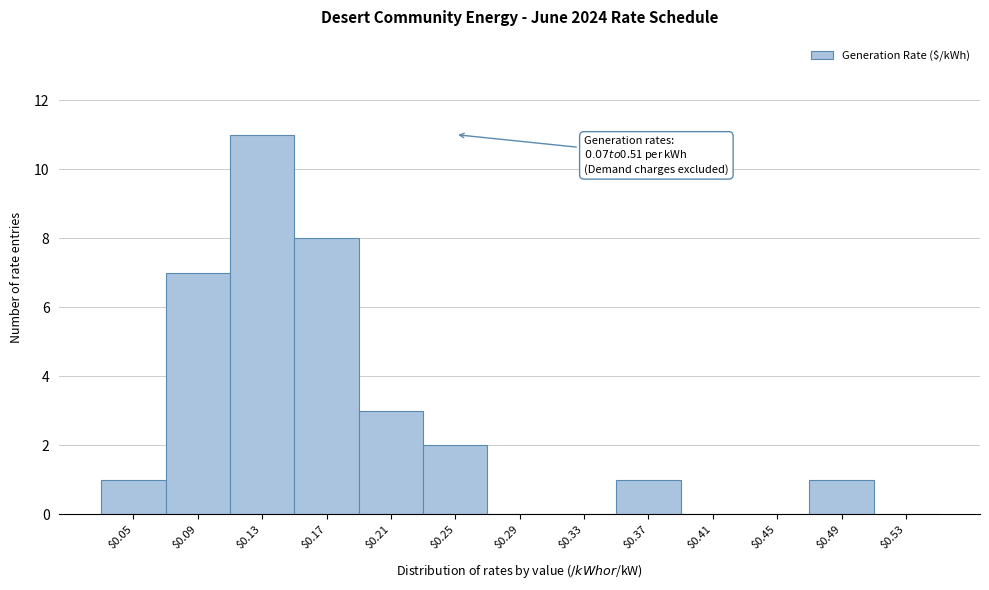

The value at $0.45 is 0. True or false?

True